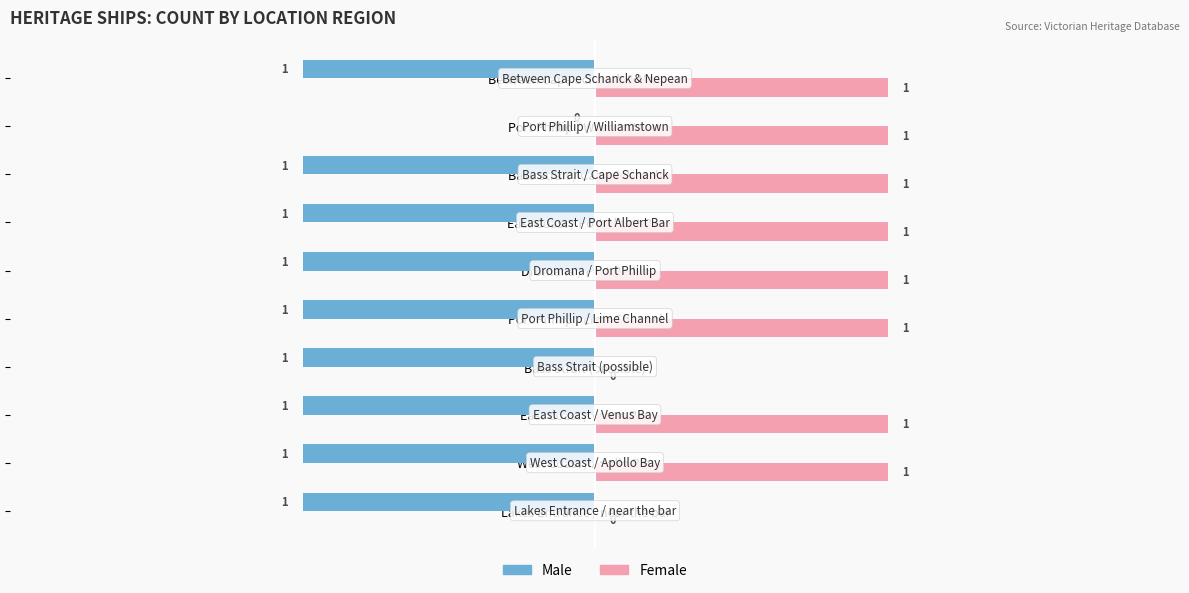

Is the value of Female at East Coast / Port Albert Bar greater than the value of Male at East Coast / Port Albert Bar?

Yes